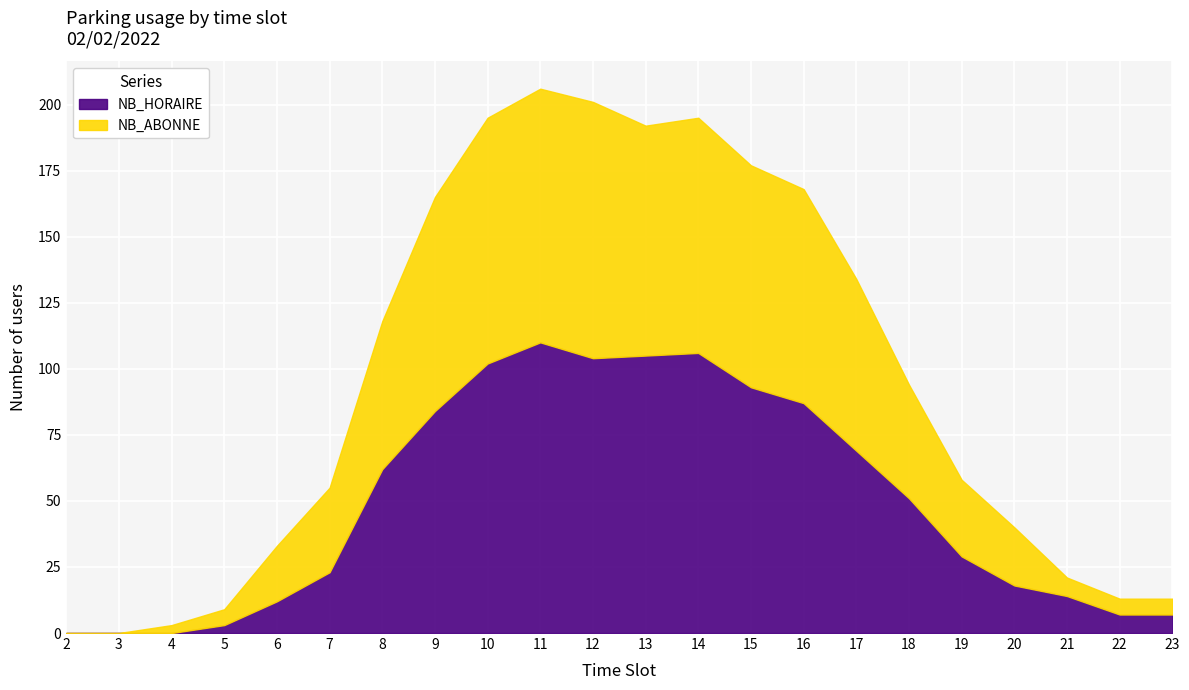

Where do NB_ABONNE and NB_HORAIRE first cross each other?

7 and 8